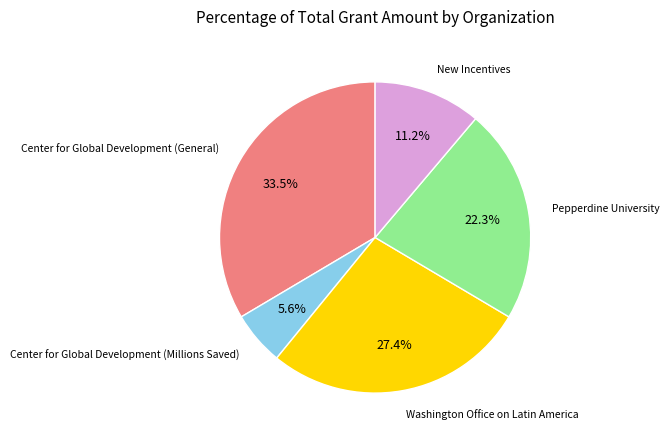

Does any single category account for the majority?

No